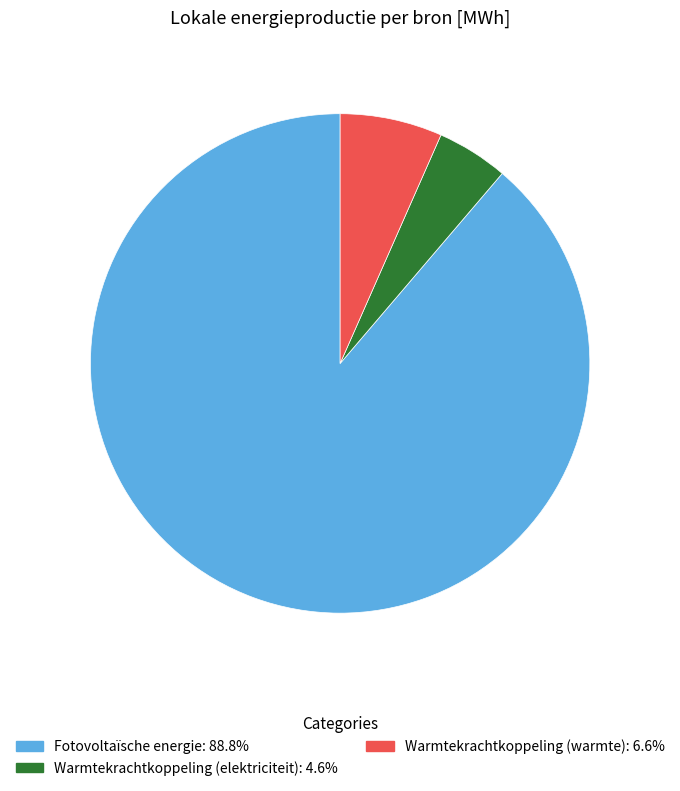

Which category has the biggest portion of the pie?

Fotovoltaïsche energie